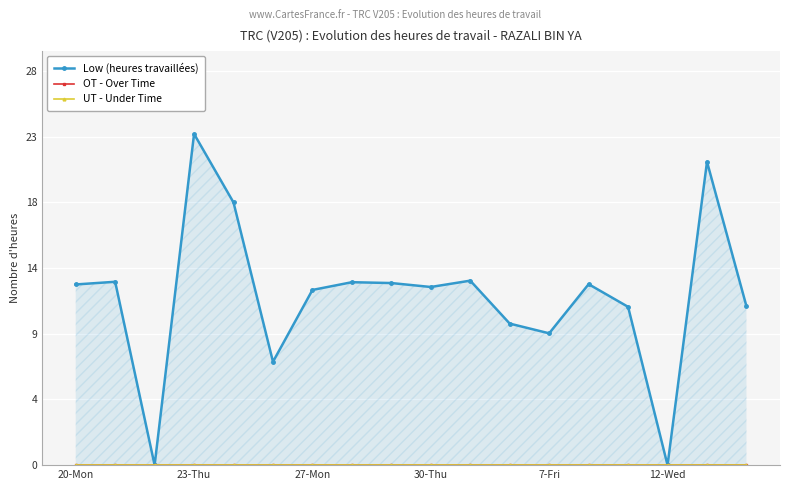

Between 12 and 8, which is larger?

8